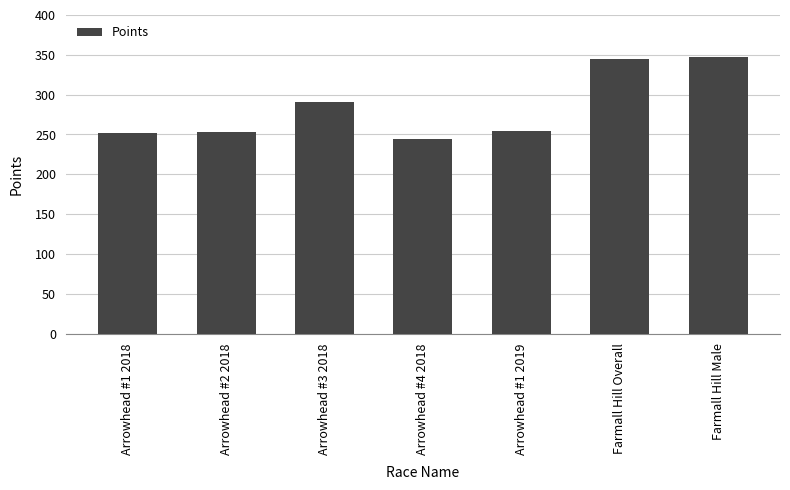

What position from the right is Farmall Hill Male?

1